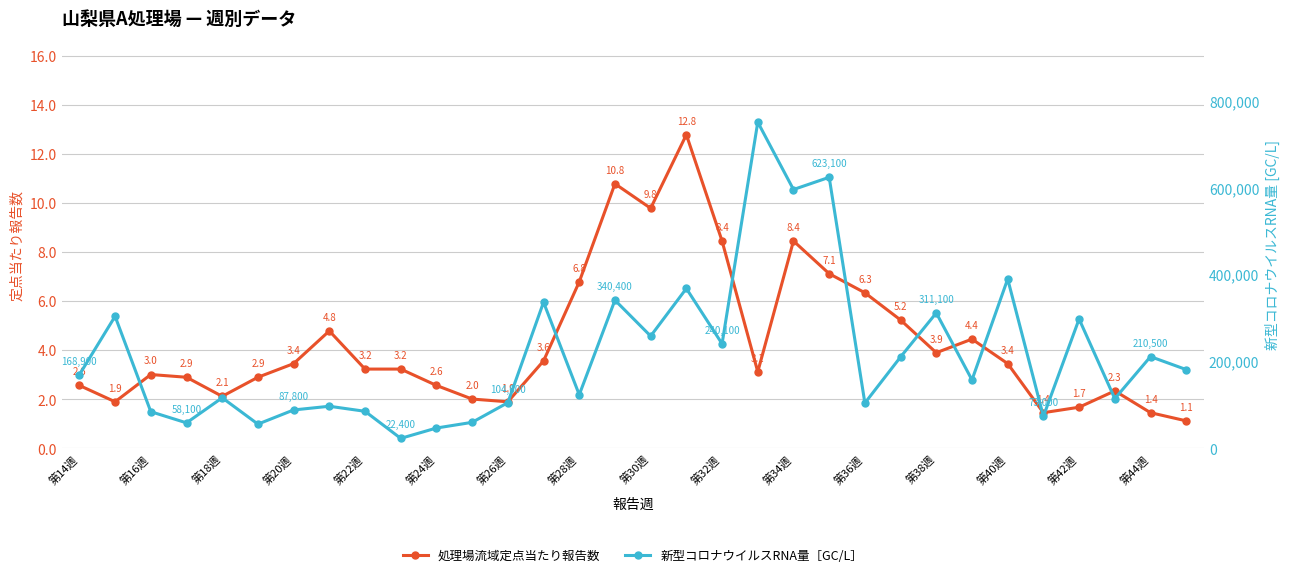

Rank the series by their maximum value, from highest to lowest.

新型コロナウイルスRNA量［GC/L］, 処理場流域定点当たり報告数